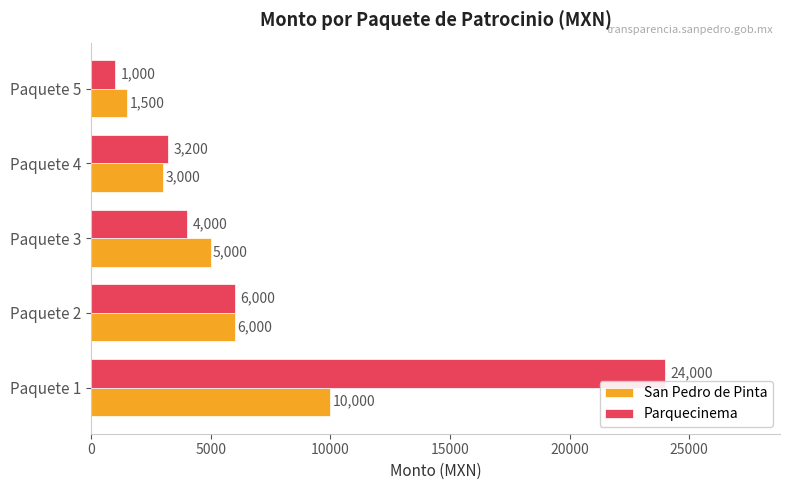

Rank the series by their average value, from highest to lowest.

Parquecinema, San Pedro de Pinta